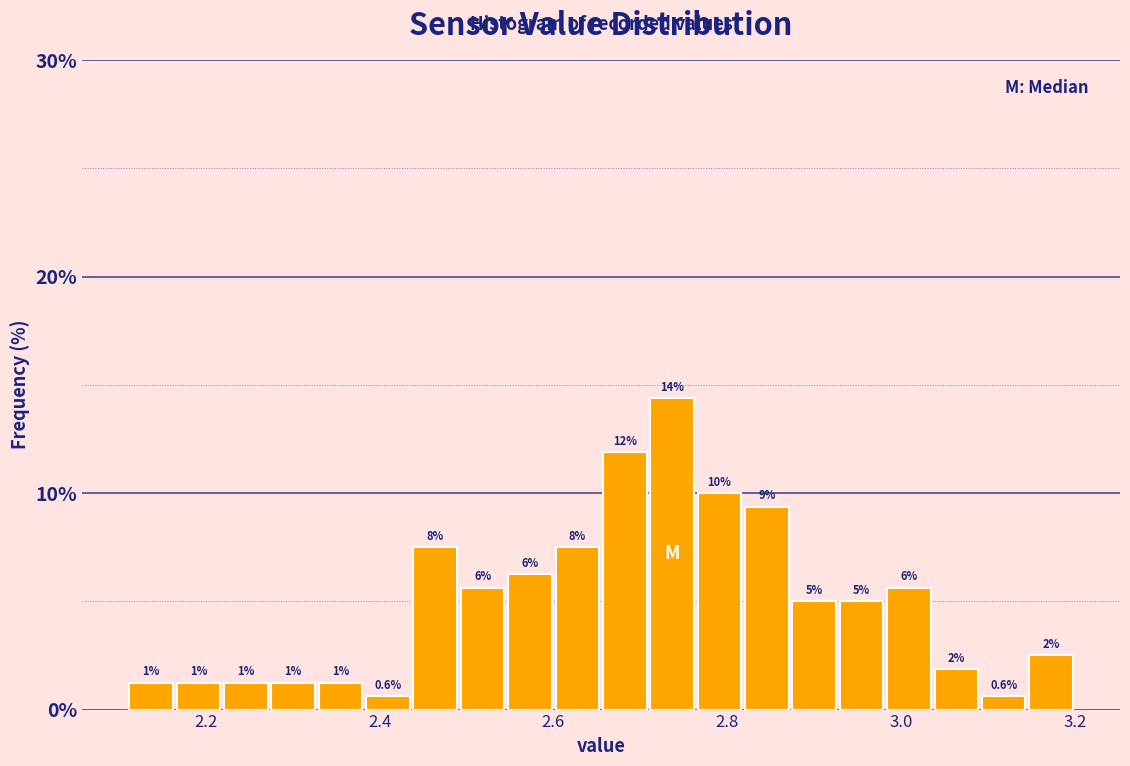

Around what value on the x-axis is the tallest bar? Give the approximate position of its centre, as read against the axis.

2.74